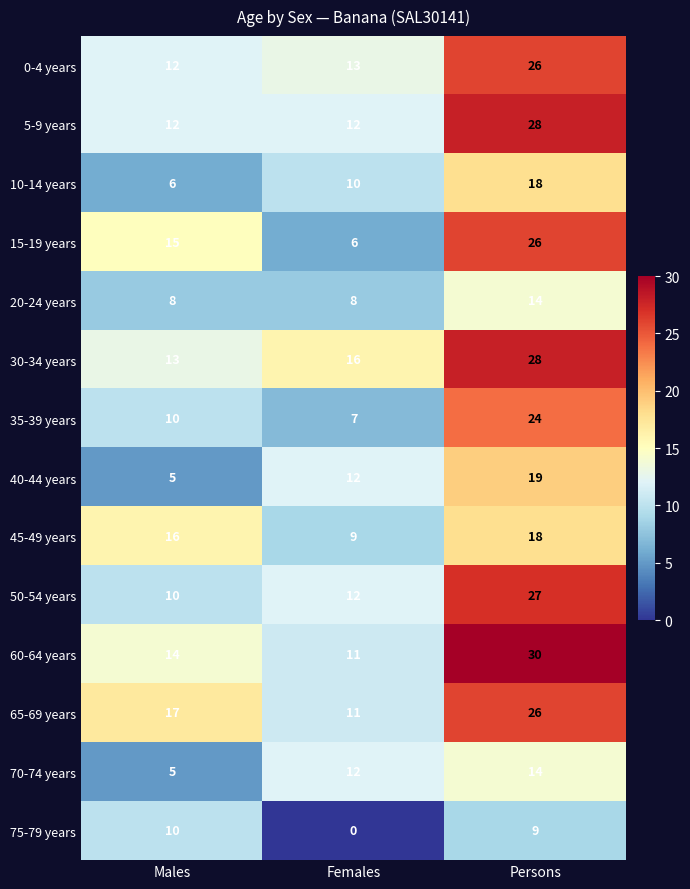

What is the approximate value of 45-49 years at Females?

9